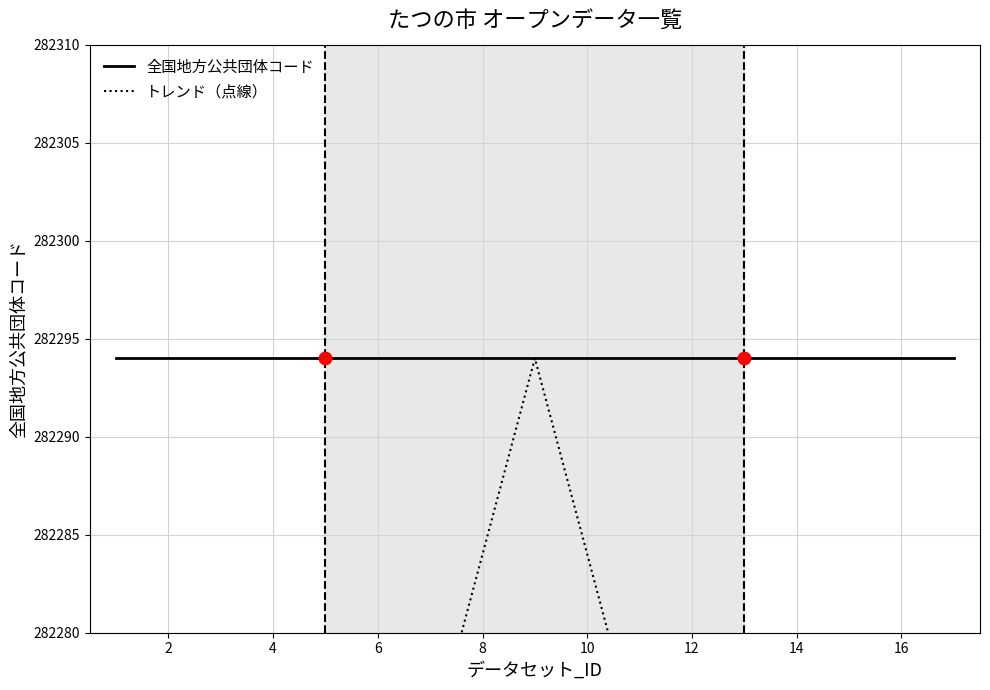

The 全国地方公共団体コード series shows 180447 at 14. True or false?

False